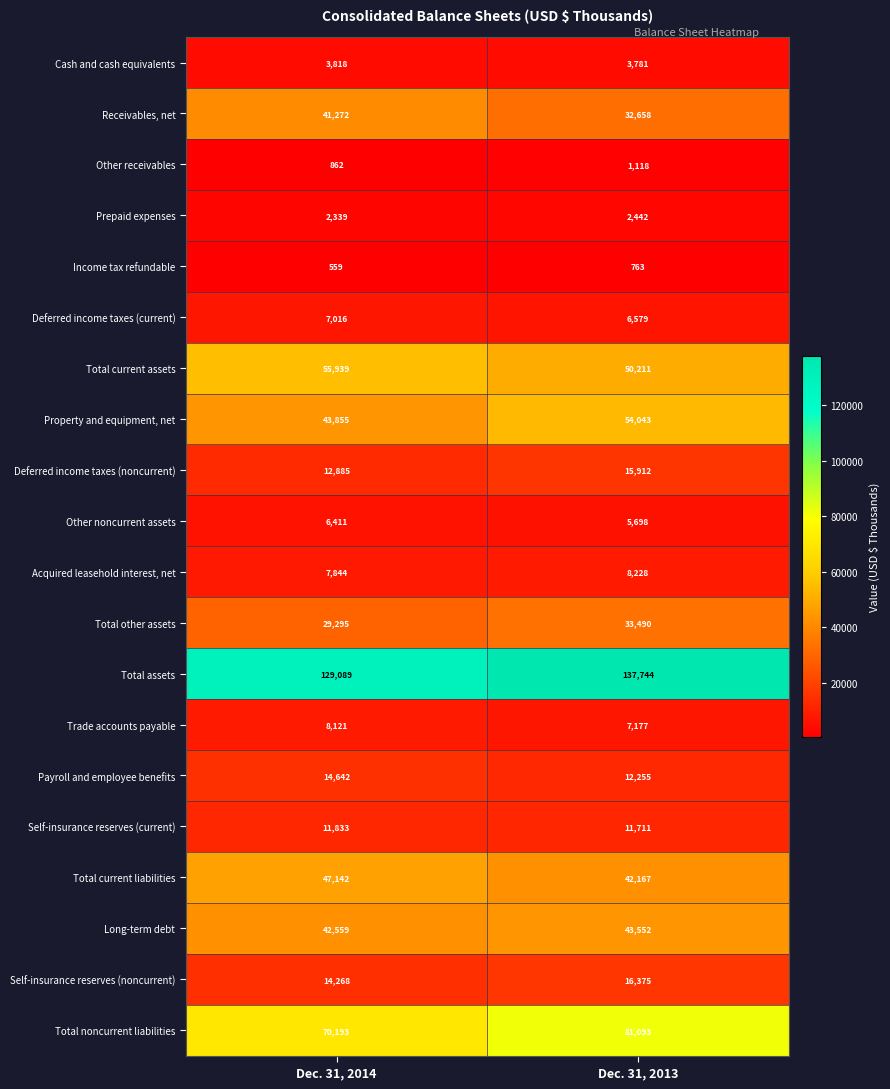

The Total other assets series shows 29295 at Dec. 31, 2014. True or false?

True